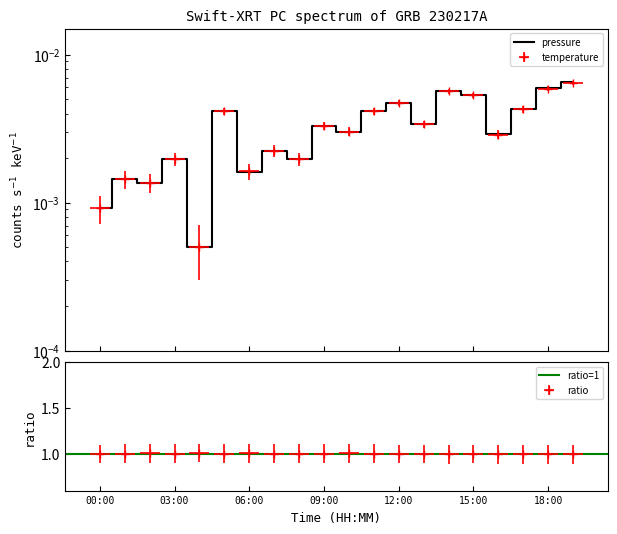

Rank the series at 02:00 from highest to lowest value.

temperature, pressure